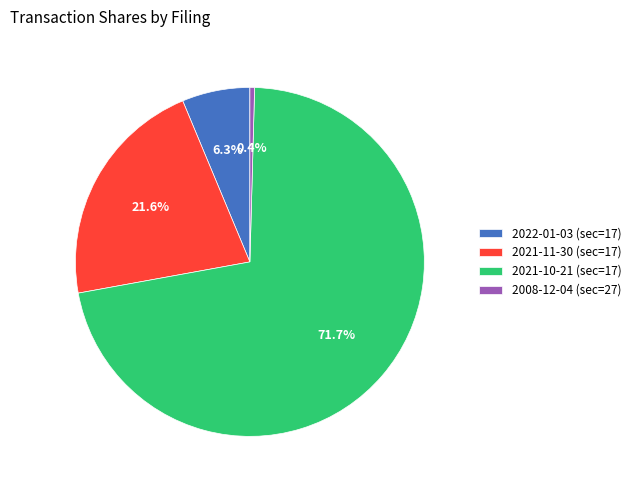

True or false: 2021-10-21 (sec=17) accounts for 79% of the total.

False